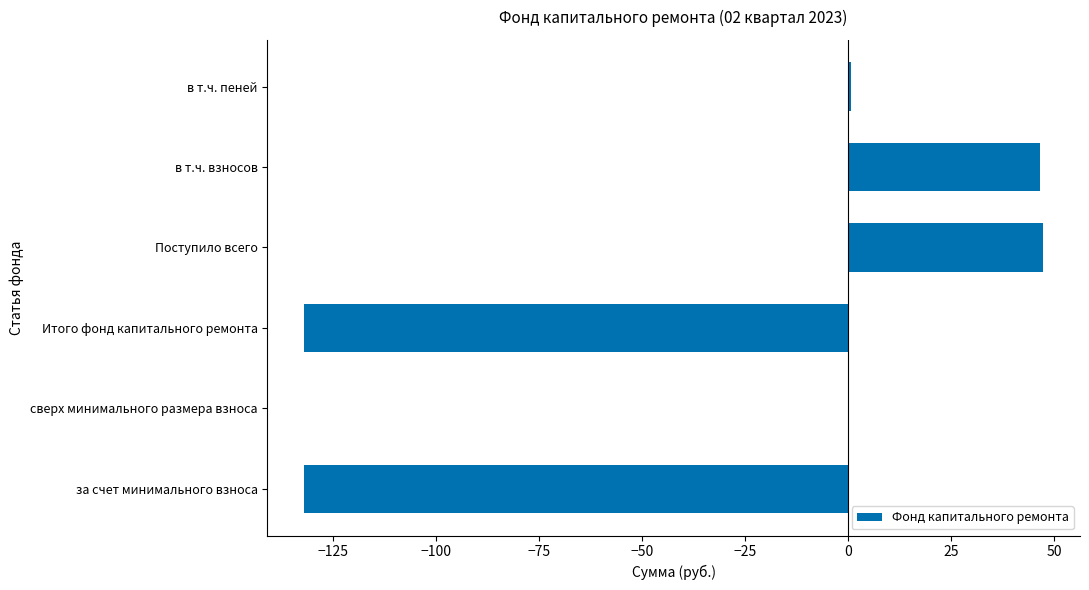

Where is the data nearest to the value -42?

сверх минимального размера взноса